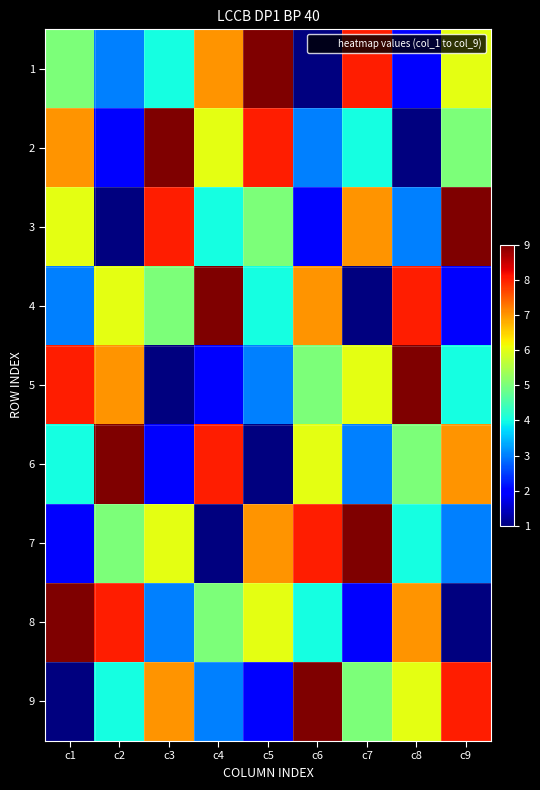

Between c2 and c5, which is larger?

c5